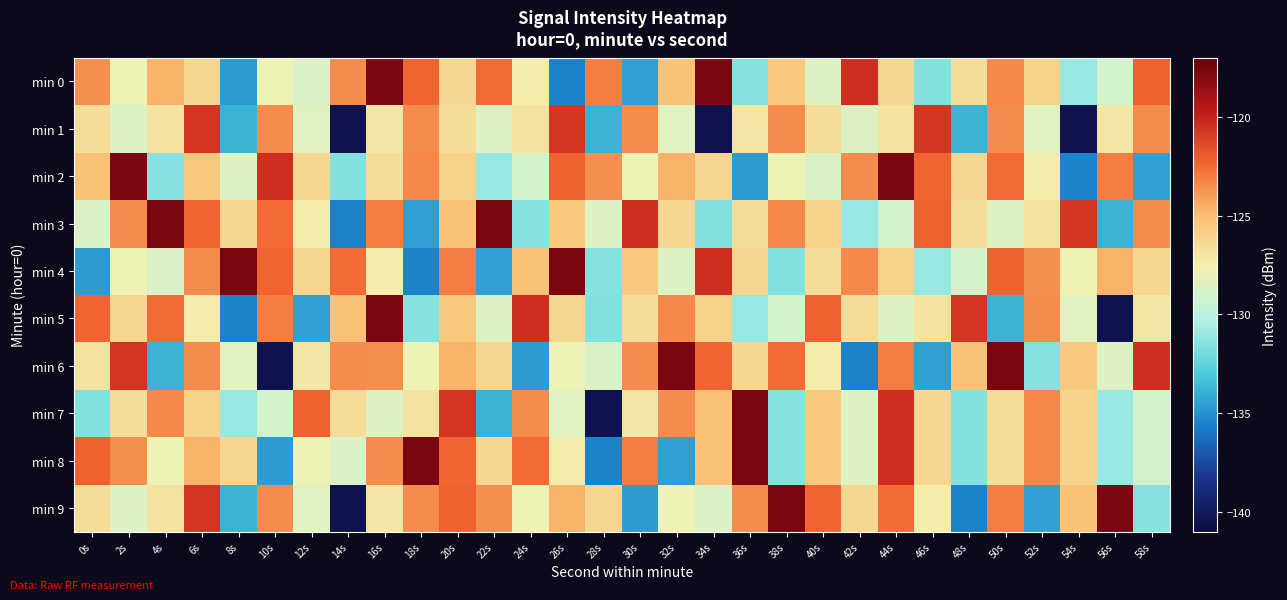

What is the total value across all series at 30s?

-1266.7